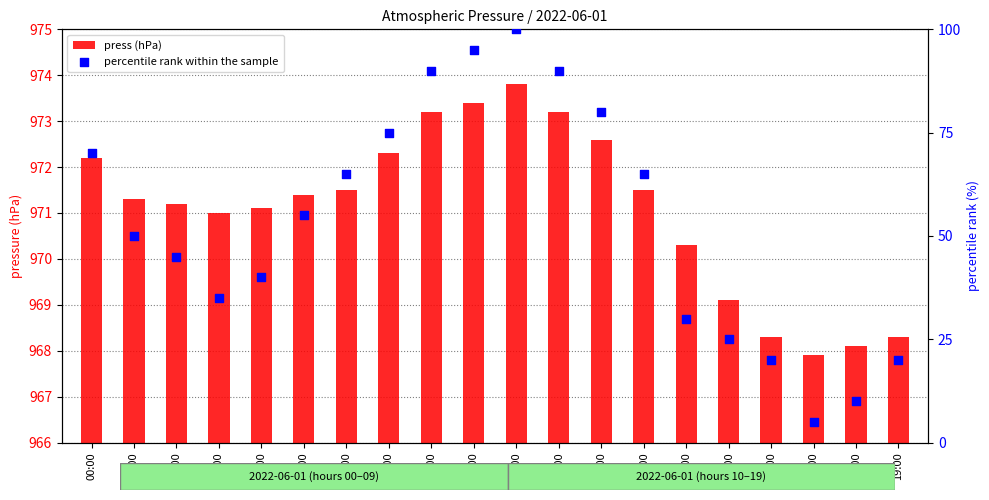

Which series reaches the minimum Y coordinate?

press (hPa)